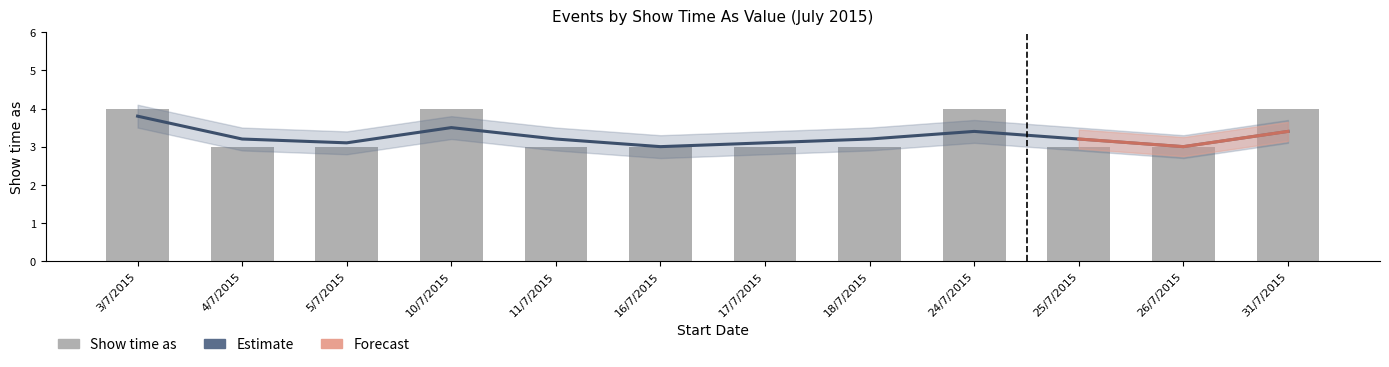

Between 16/7/2015 and 25/7/2015, which series saw the biggest shift?

Estimate